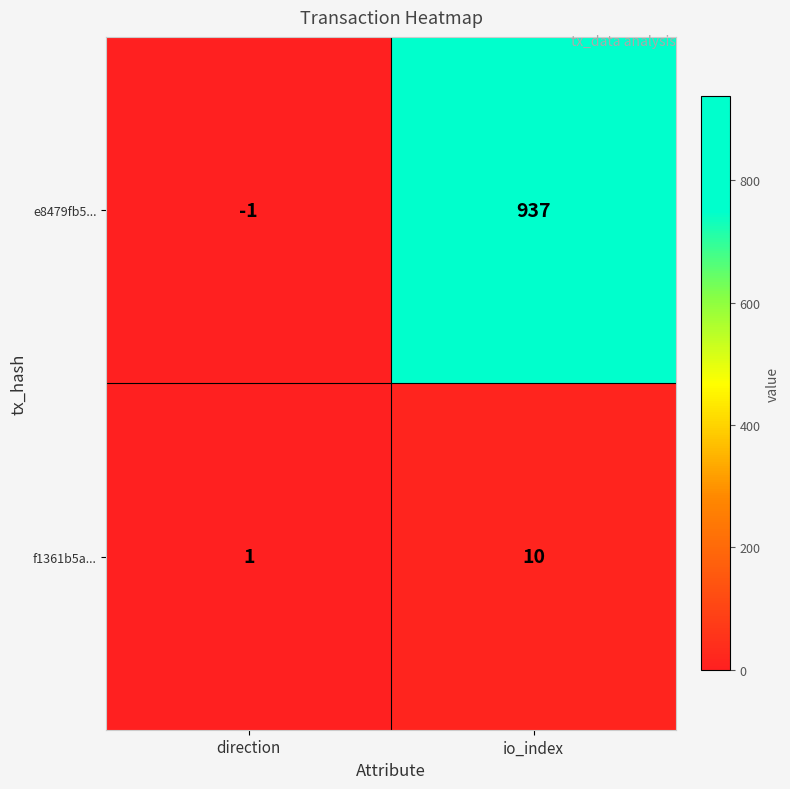

How many categories are shown in the chart?

2